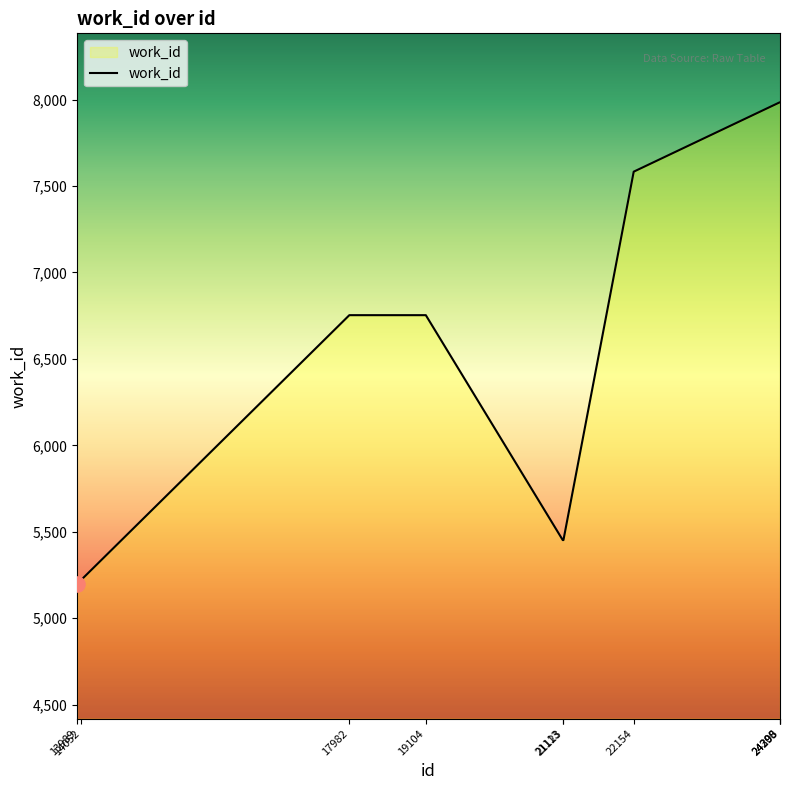

What is the ratio of the value at 22154 to the value at 21113?

1.4